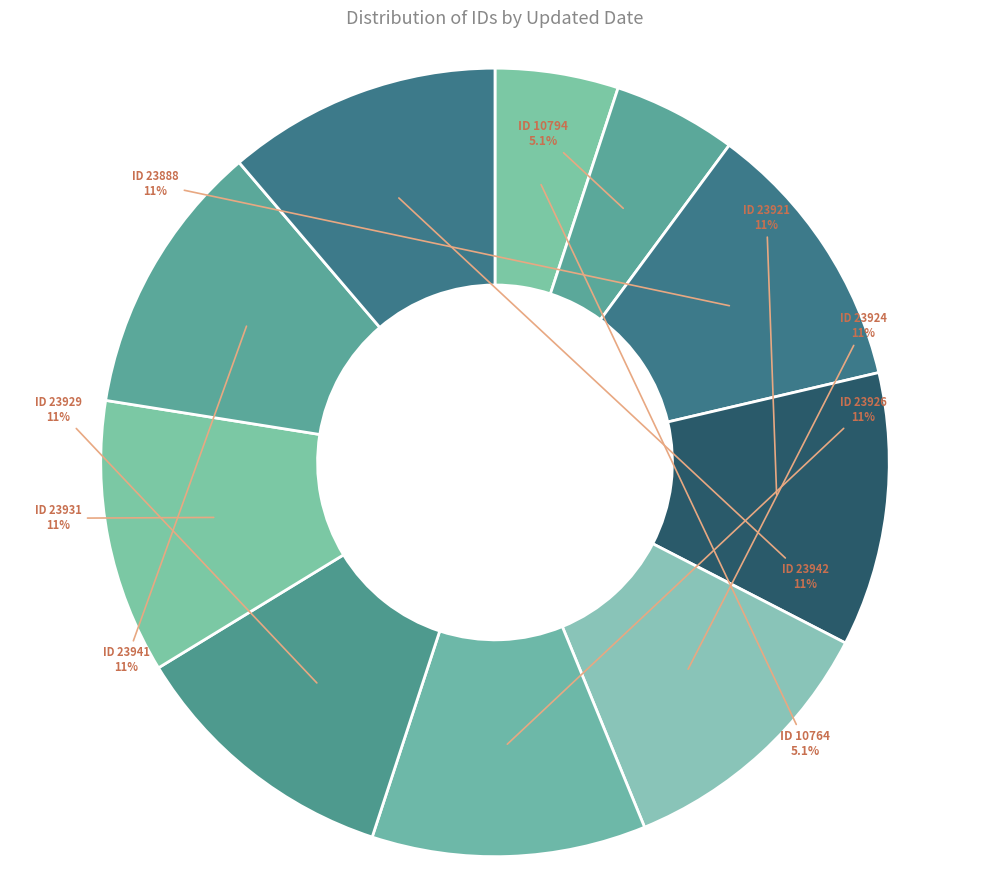

How many segments does this pie chart have?

10